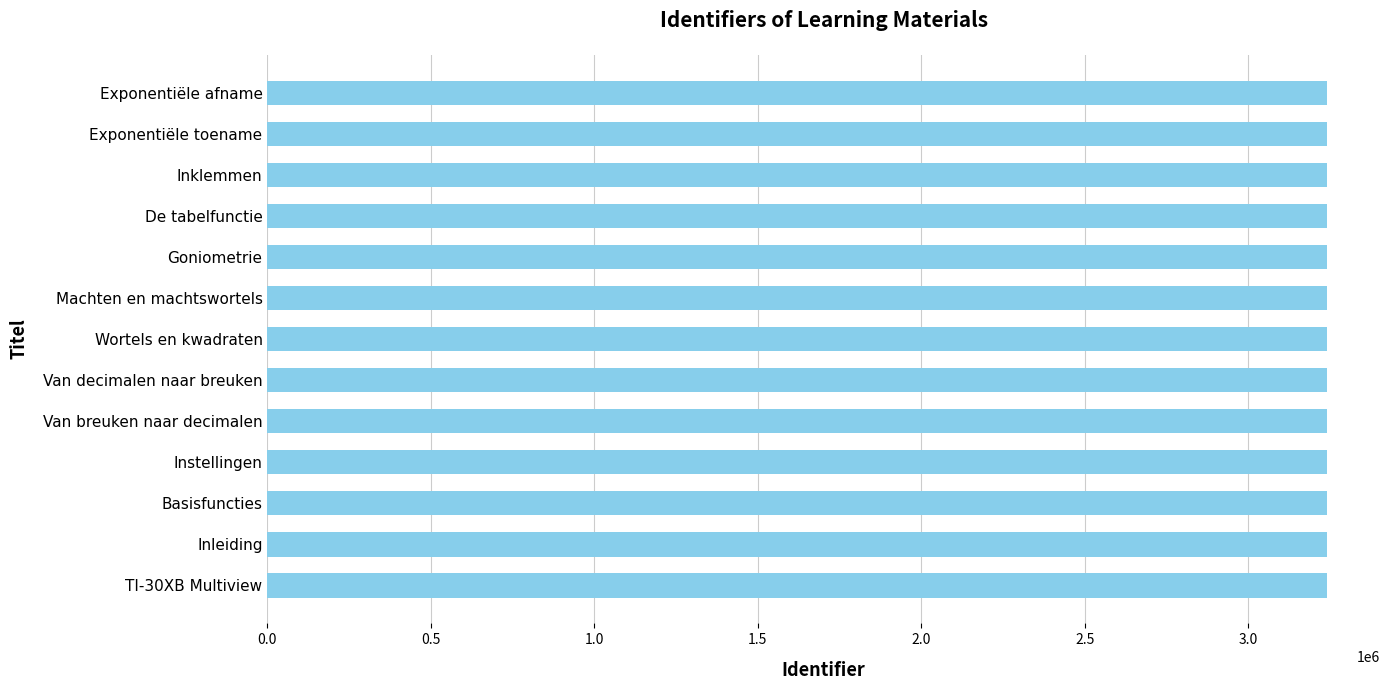

What is the smallest value displayed?

3241175